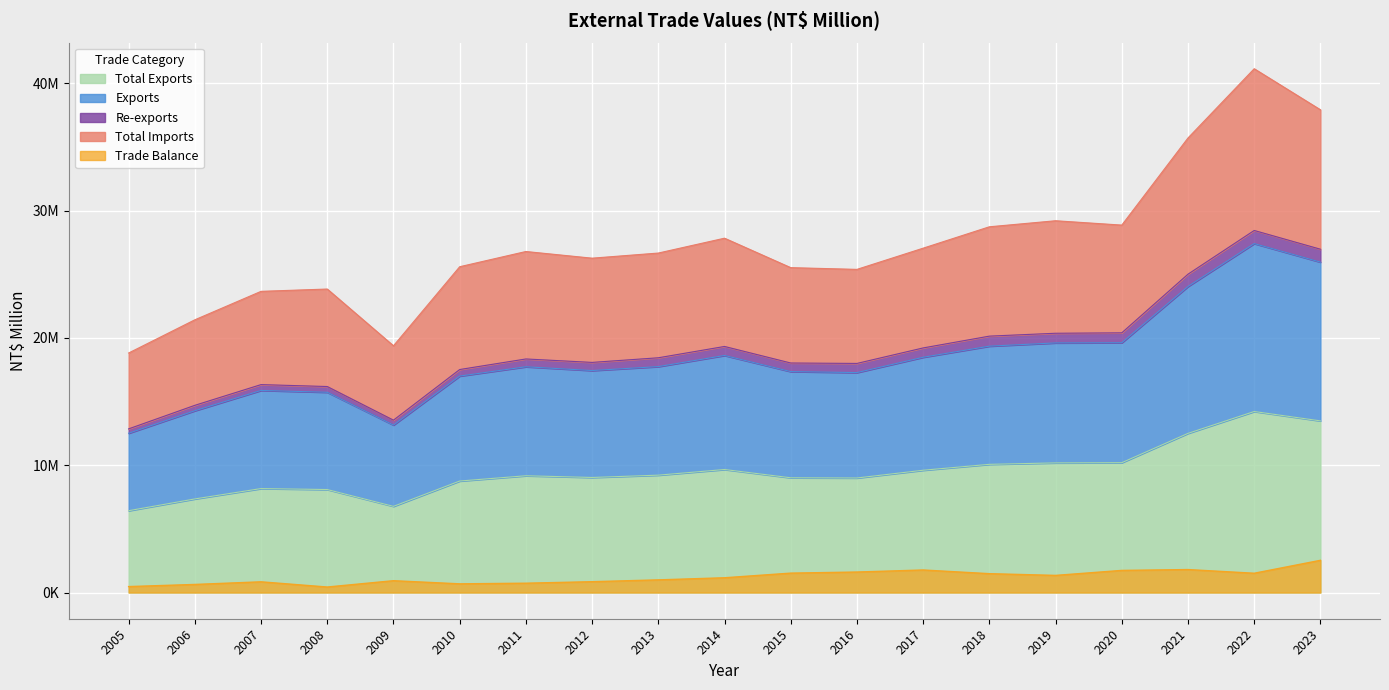

At which label does Total Imports first exceed 26662412?

2011